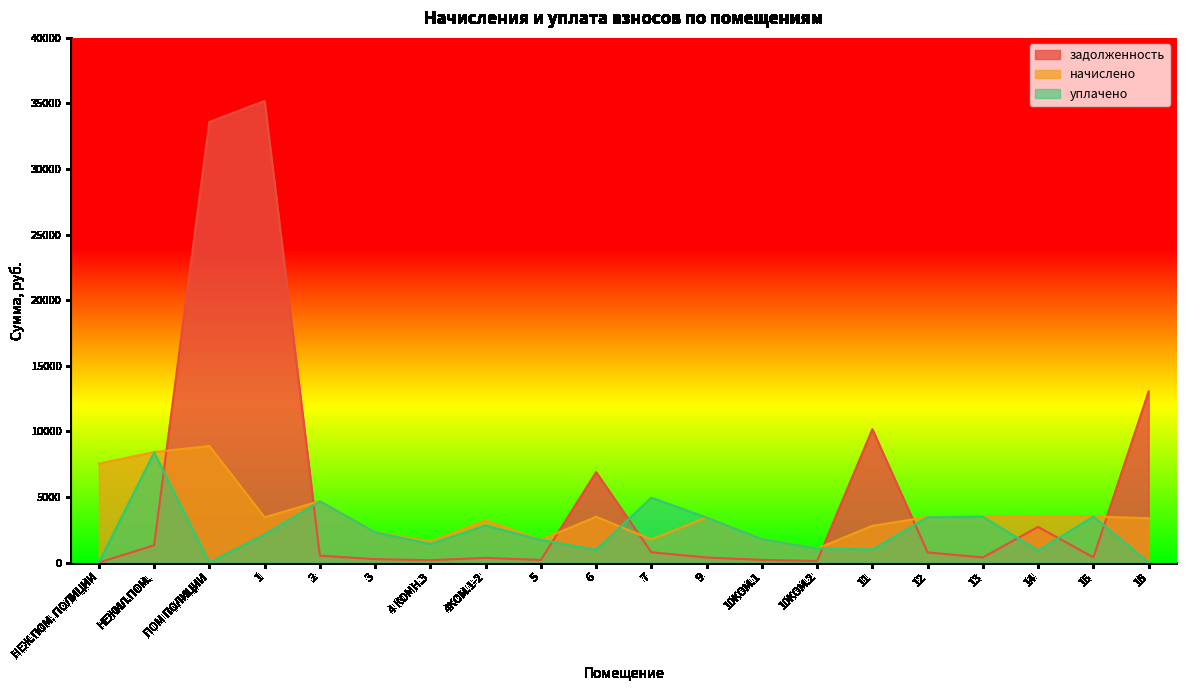

Rank the series by their average value, from highest to lowest.

задолженность, начислено, уплачено